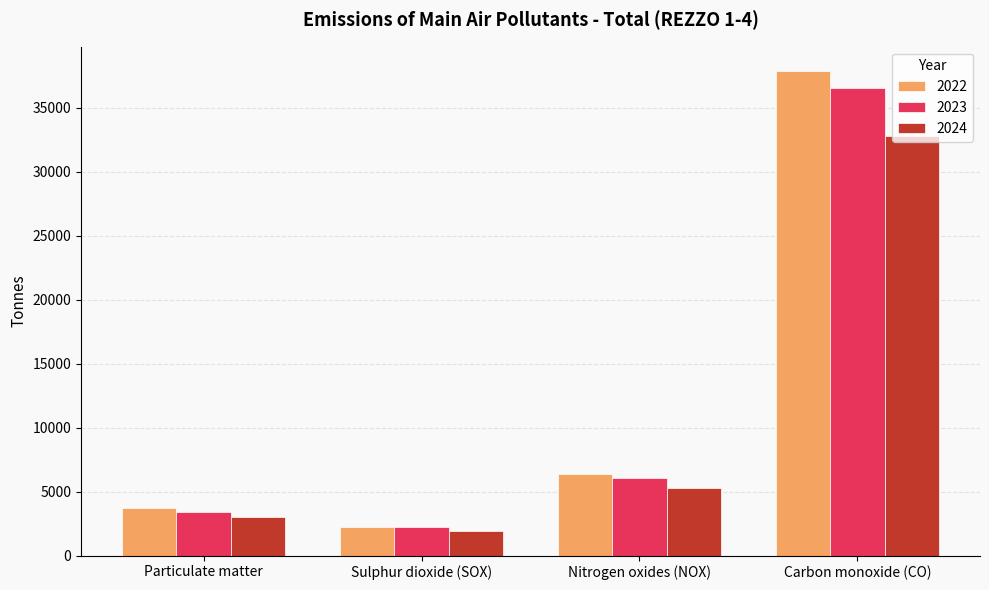

Rank the categories by 2022 value from lowest to highest.

Sulphur dioxide (SOX), Particulate matter, Nitrogen oxides (NOX), Carbon monoxide (CO)